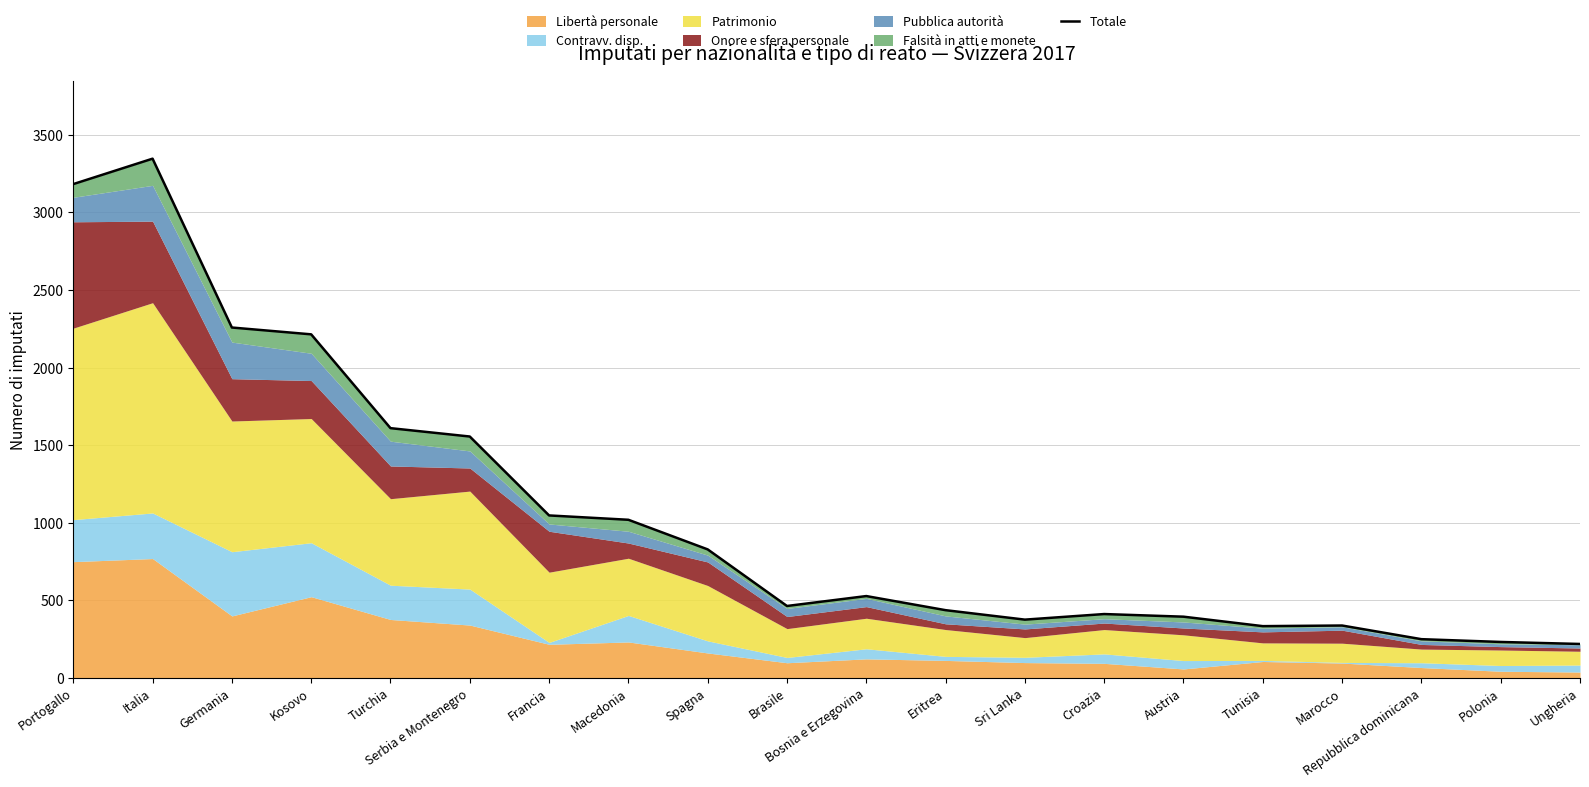

True or false: the data shows 336 at Marocco.

True